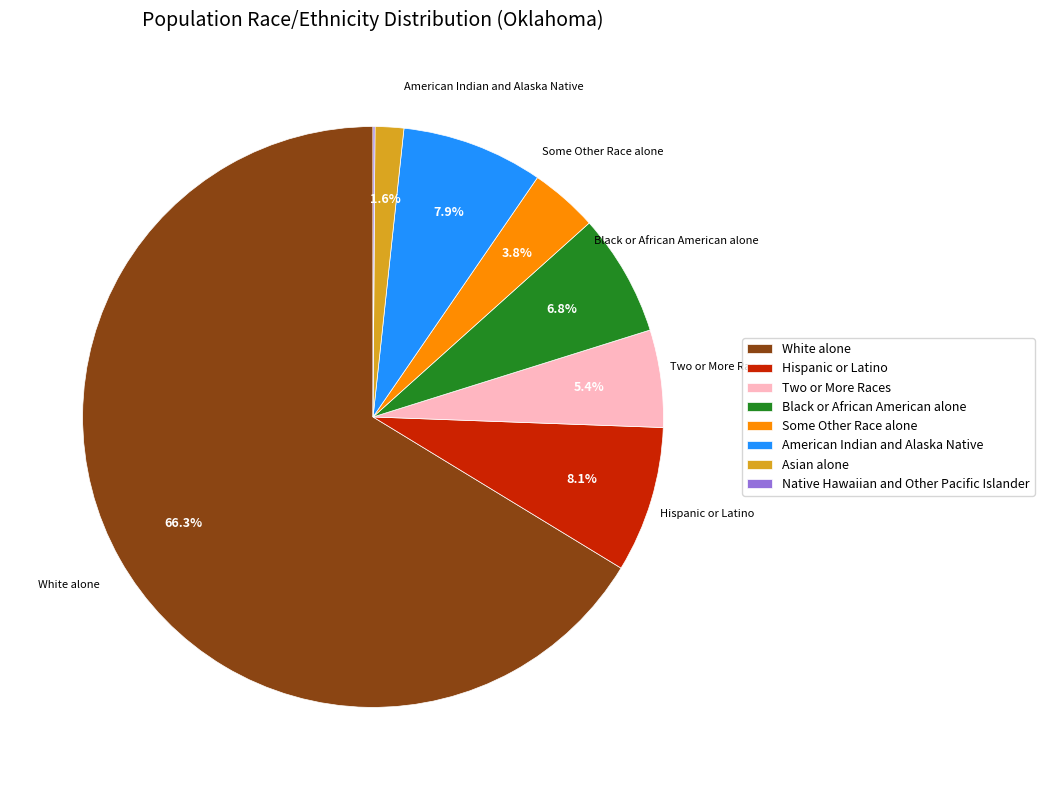

To the nearest percent, what is the average slice percentage?

12%